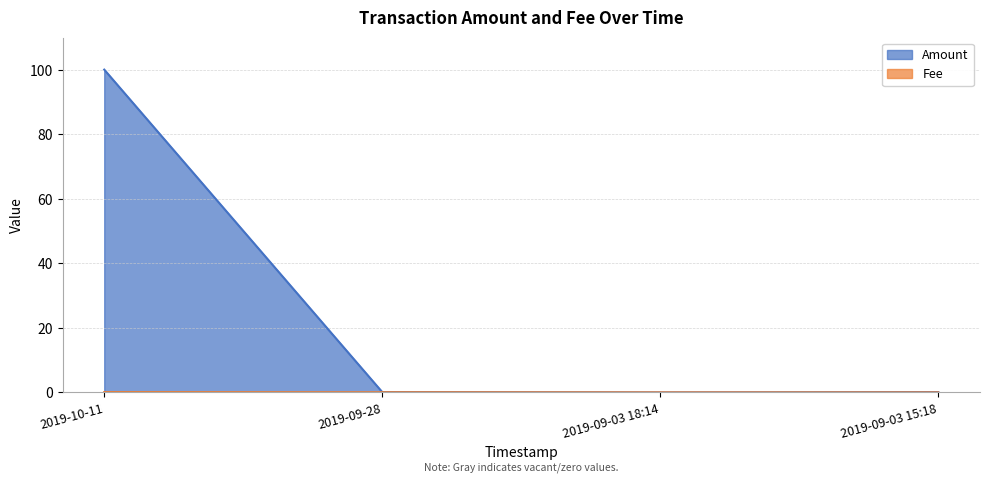

Which series has the widest spread of values?

Amount